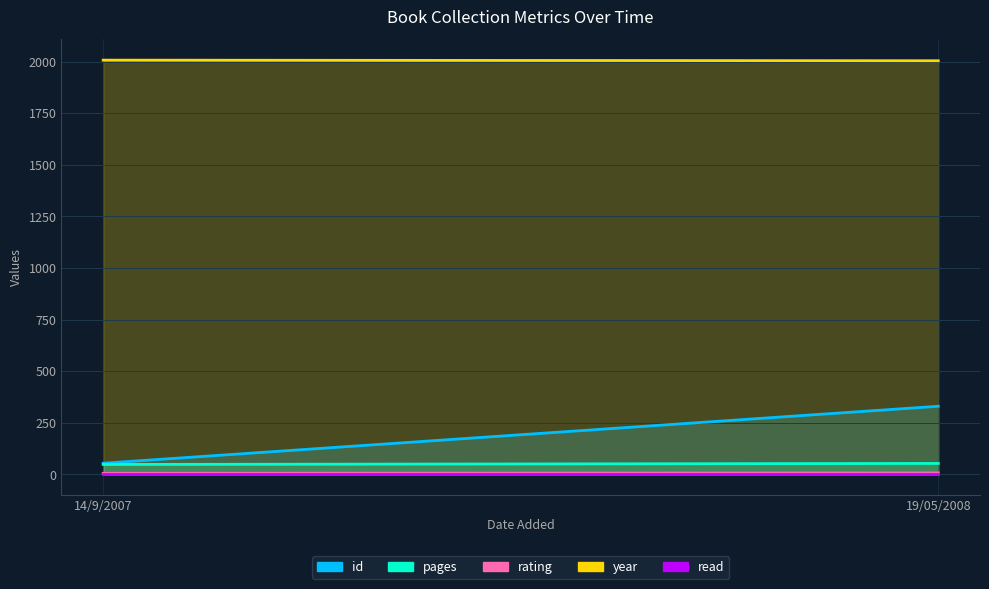

Reading left to right, what are all the values shown in this chart?

id: 54	330
pages: 48	53
rating: 5	7
year: 2007	2004
read: 1	1